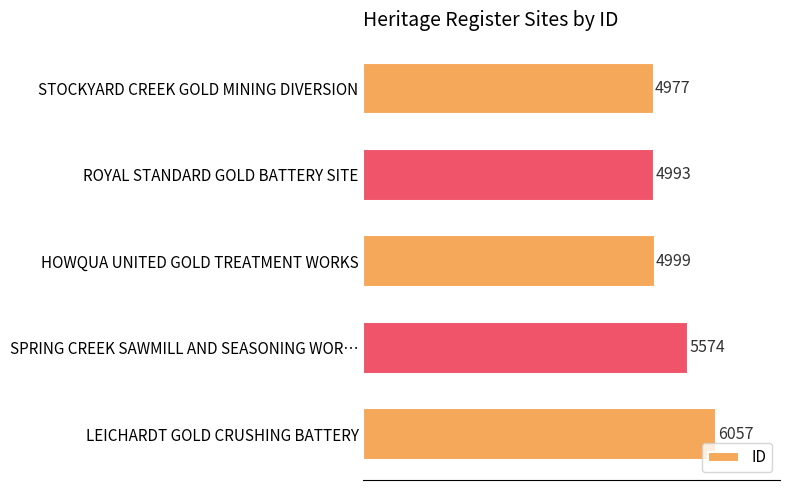

Rank the categories by value from lowest to highest.

STOCKYARD CREEK GOLD MINING DIVERSION, ROYAL STANDARD GOLD BATTERY SITE, HOWQUA UNITED GOLD TREATMENT WORKS, SPRING CREEK SAWMILL AND SEASONING WOR…, LEICHARDT GOLD CRUSHING BATTERY